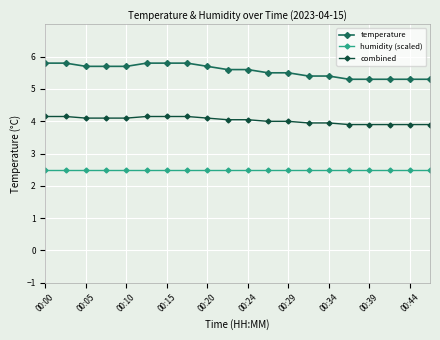

What is the value of the humidity (scaled) point at the 5th from the left?

2.5